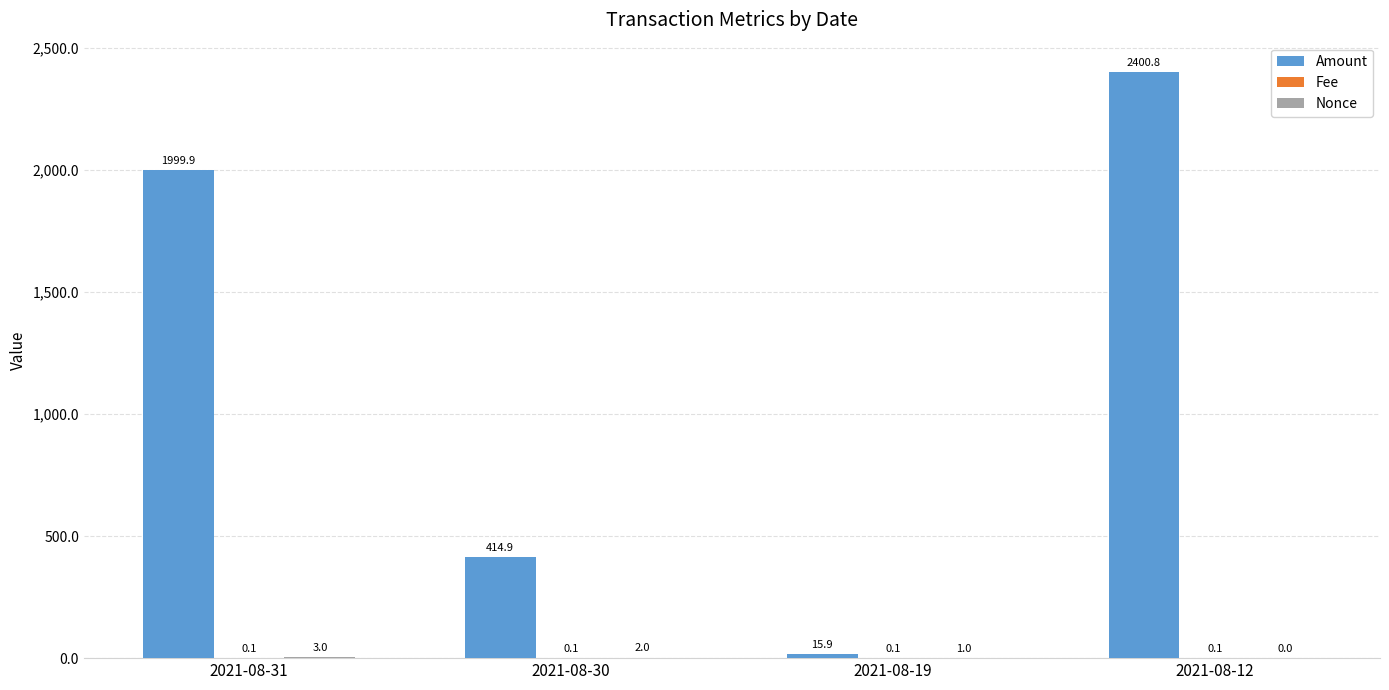

What is the highest value of the Amount series?

2400.8